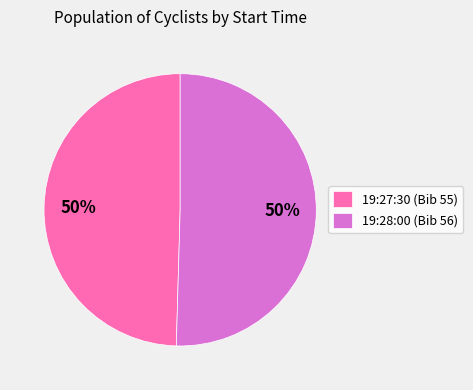

Is the sum of 19:28:00 (Bib 56) and 19:27:30 (Bib 55) greater than half?

Yes